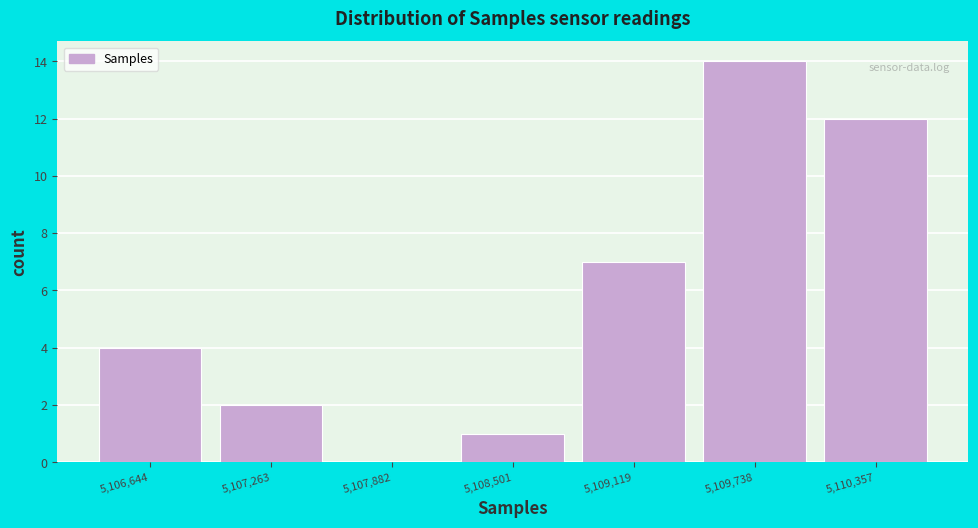

Reading left to right, transcribe this chart: for each bar, give the range it covers on the x-axis and its height. Neither the bar edges nor the heights are printed on the chart, so give them approximately, as read against the axes.

5106300 to 5107000: 4
5107000 to 5107600: 2
5107600 to 5108200: 0
5108200 to 5108800: 1
5108800 to 5109400: 7
5109400 to 5110000: 14
5110000 to 5110700: 12